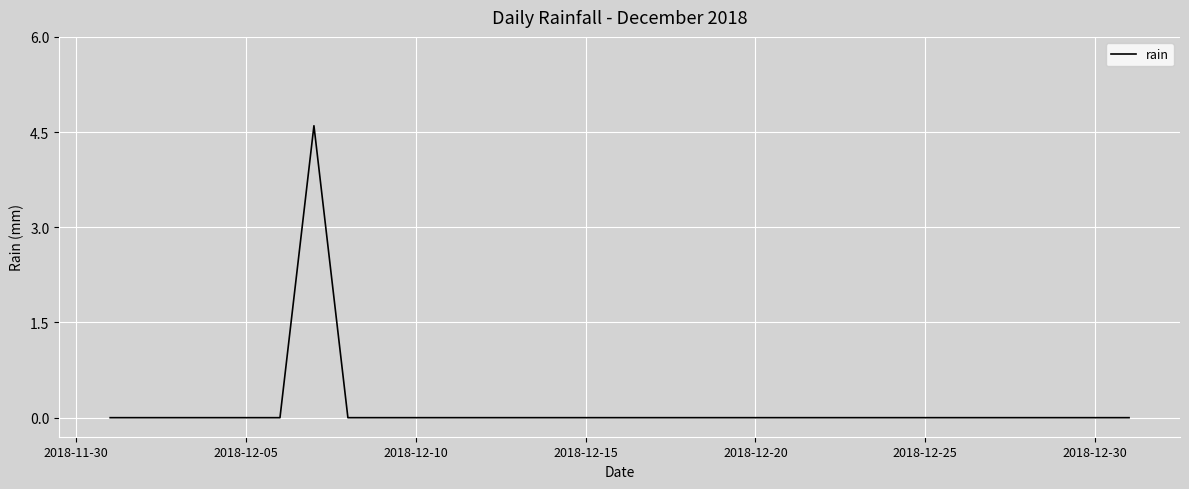

What is the maximum value shown in the chart?

4.6